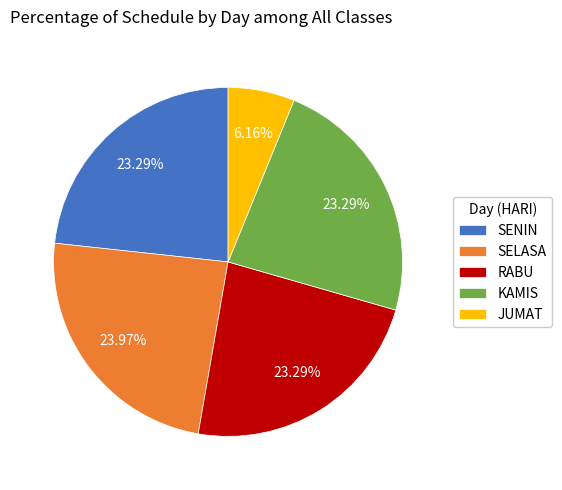

Combined, do JUMAT and SELASA account for over 50%?

No